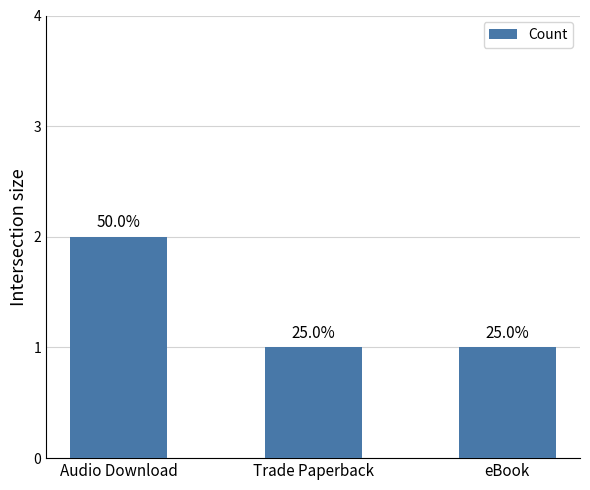

How many bars are there in total?

3